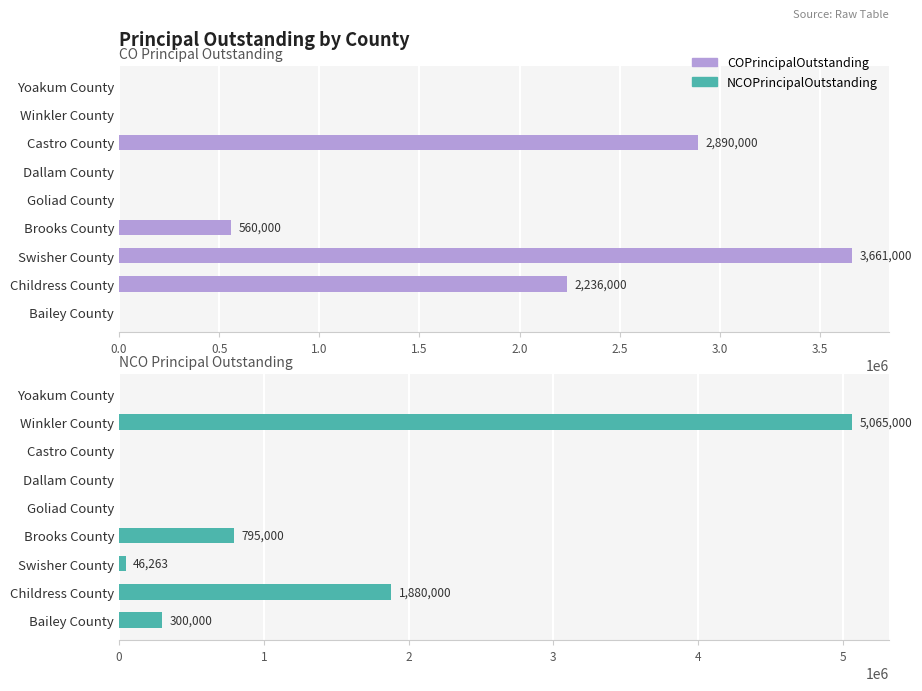

What are all the series names shown in the legend?

COPrincipalOutstanding, NCOPrincipalOutstanding